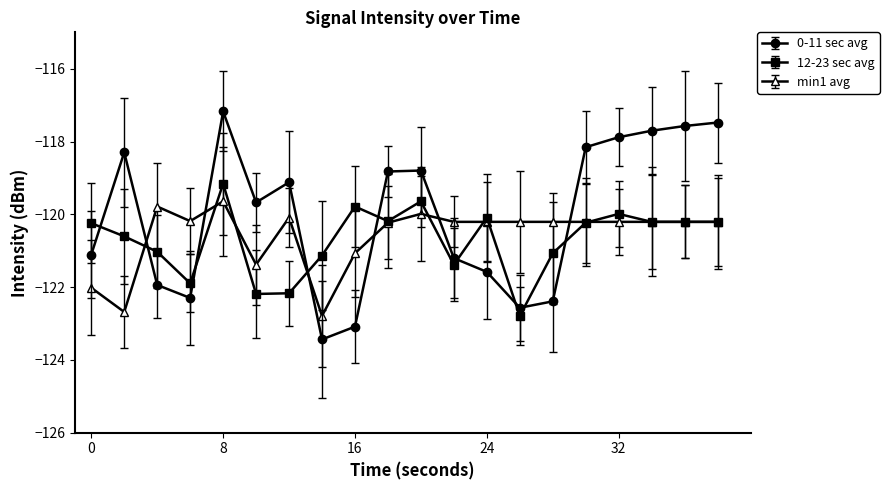

Which series has the largest range (max minus min)?

0-11 sec avg